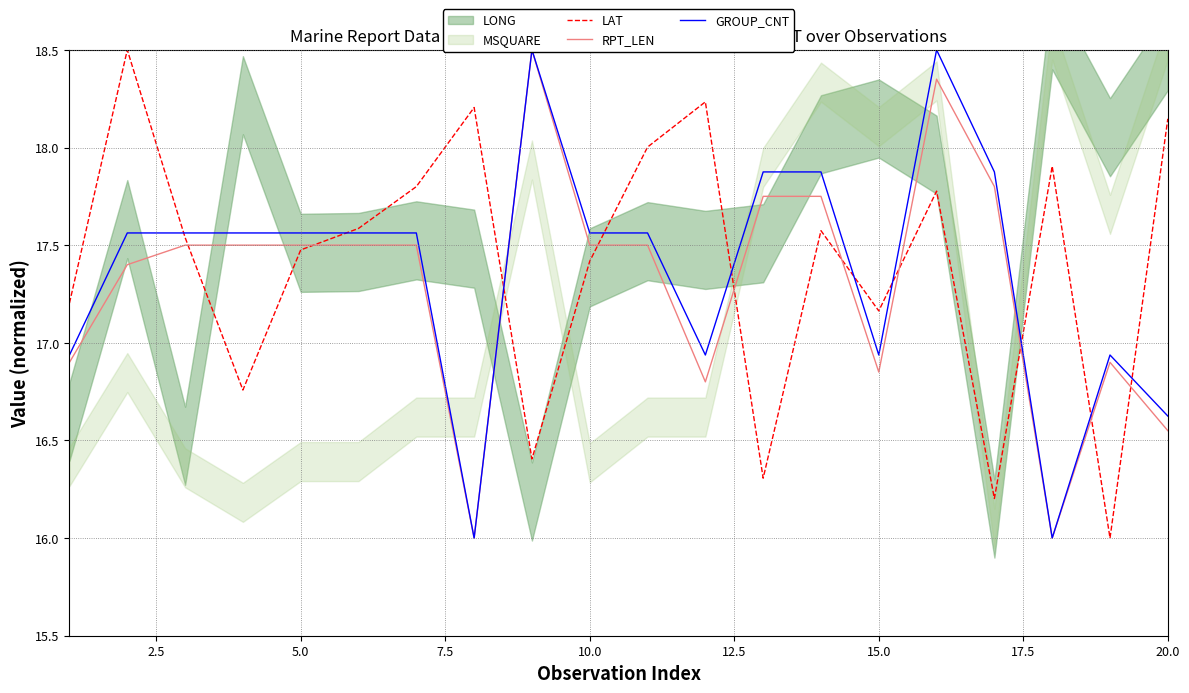

True or false: GROUP_CNT has a value of 27.1 at 12.5.

False